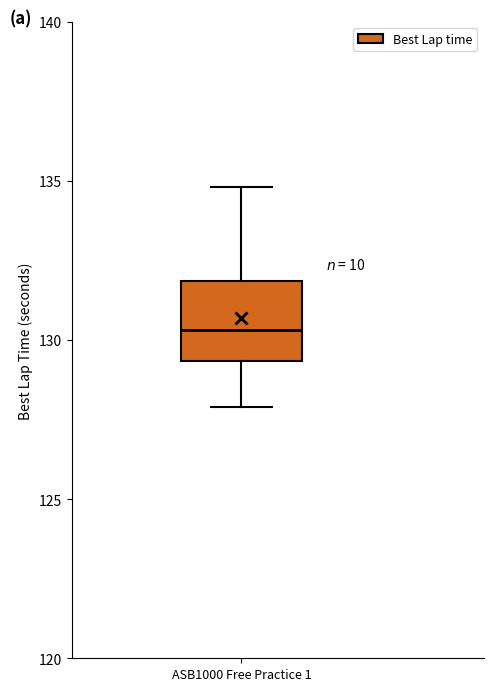

Transcribe this box plot: give where the median line is, the range the box spans, and where the two whiskers end, as read against the y-axis. The values are not printed on the chart, so give them approximately, as read against the axis.

median 130.5, box 129.5 to 132.0, whiskers 128.0 to 135.0